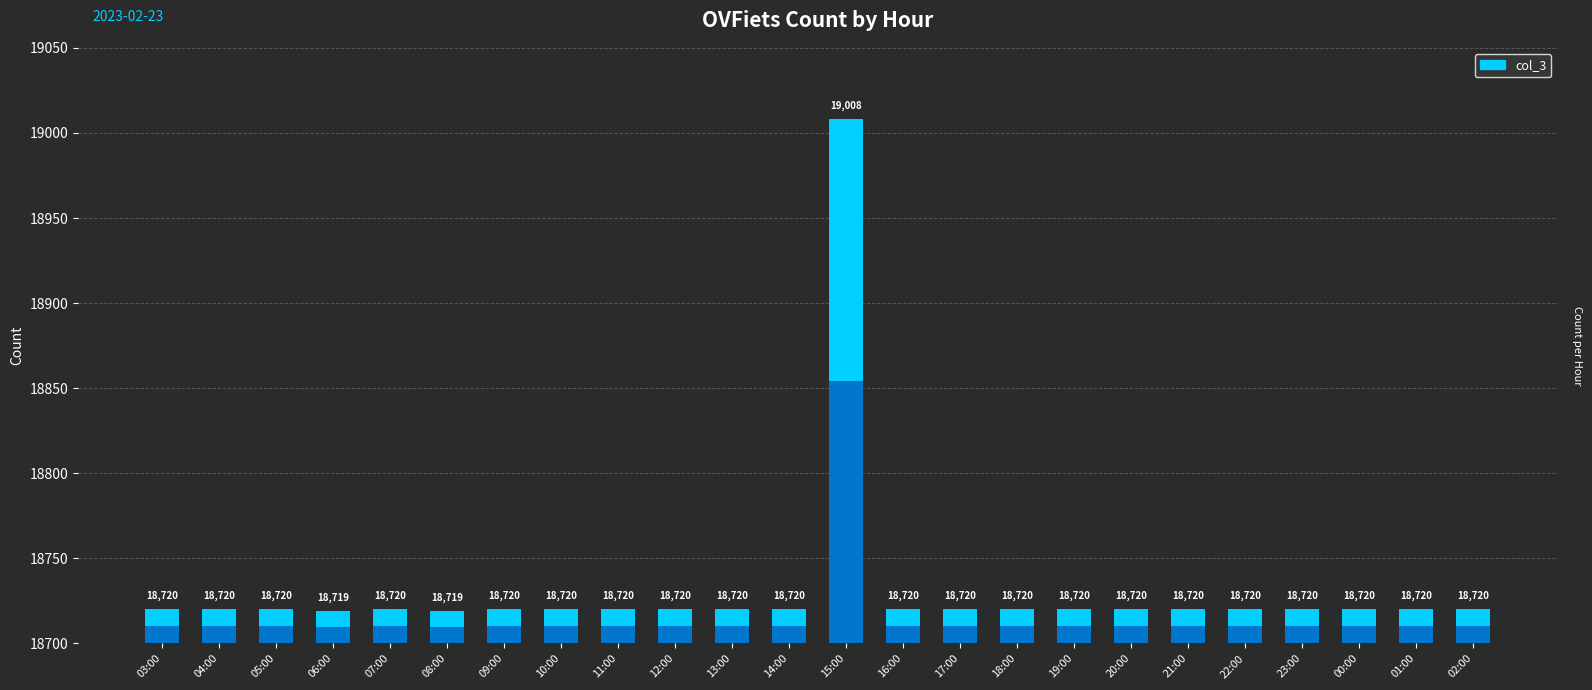

List the labels in order of value, largest first.

15:00, 03:00, 04:00, 05:00, 07:00, 09:00, 10:00, 11:00, 12:00, 13:00, 14:00, 16:00, 17:00, 18:00, 19:00, 20:00, 21:00, 22:00, 23:00, 00:00, 01:00, 02:00, 06:00, 08:00